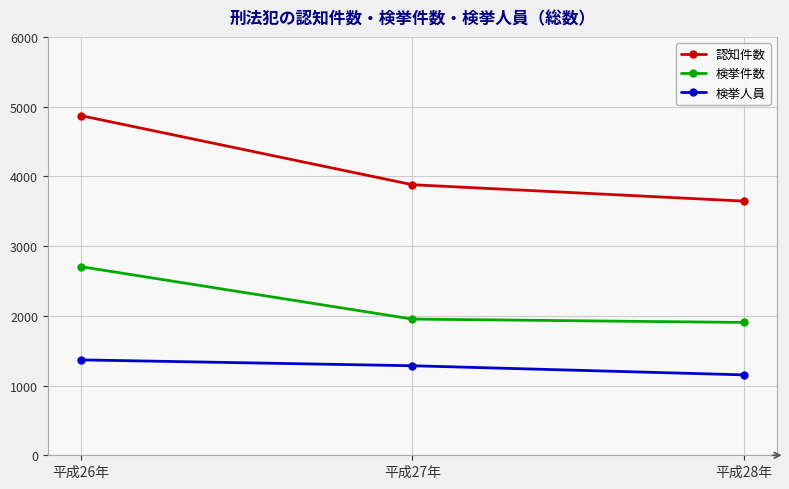

Rank the categories by 検挙人員 value from highest to lowest.

平成26年, 平成27年, 平成28年